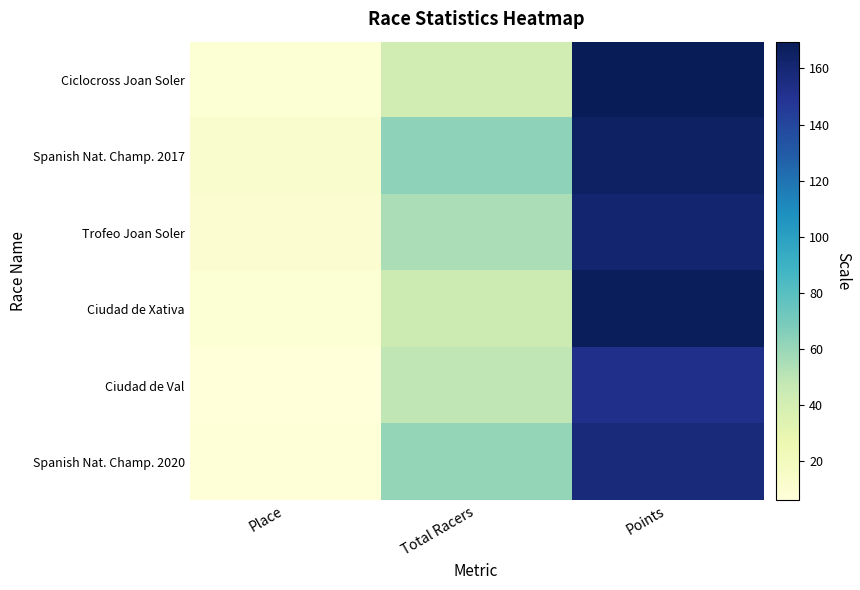

At which category is the sum across all series the highest?

Points